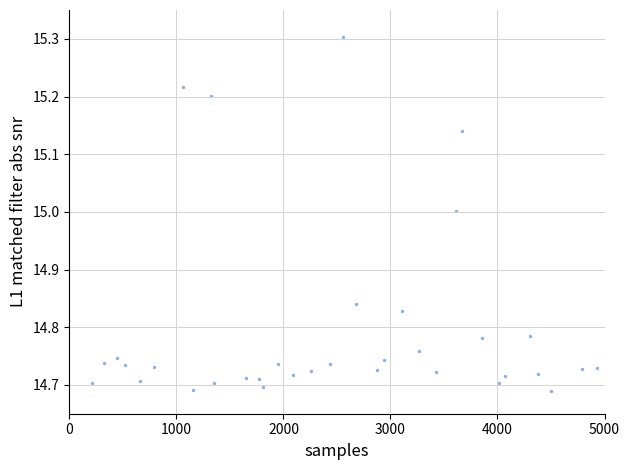

What is the range of Y values (max minus min)?

0.6